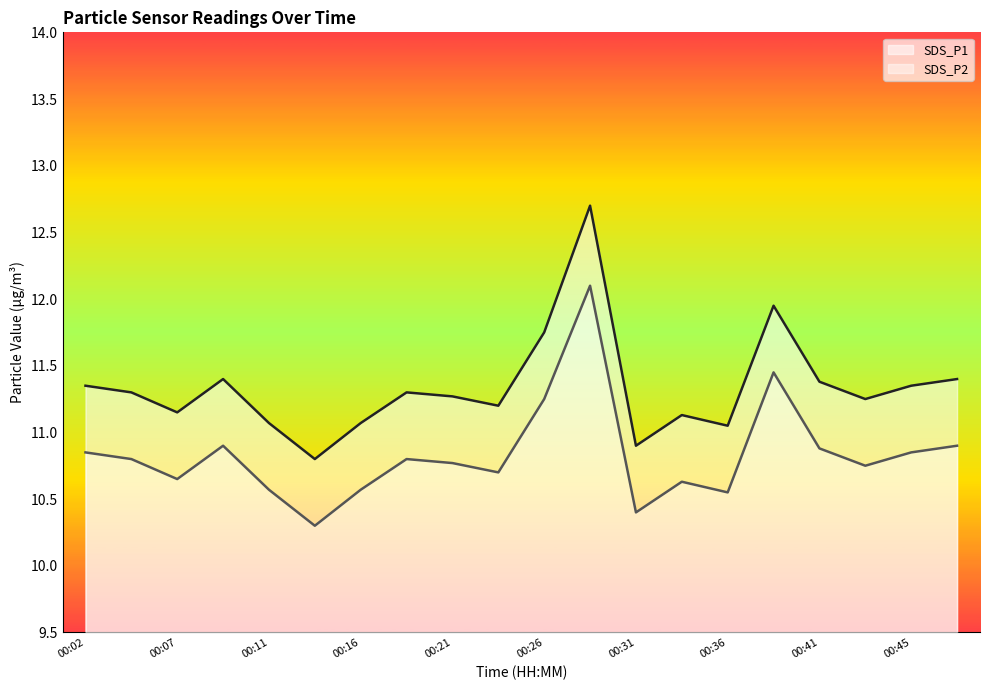

What is the total value across all series at 00:41?

22.3